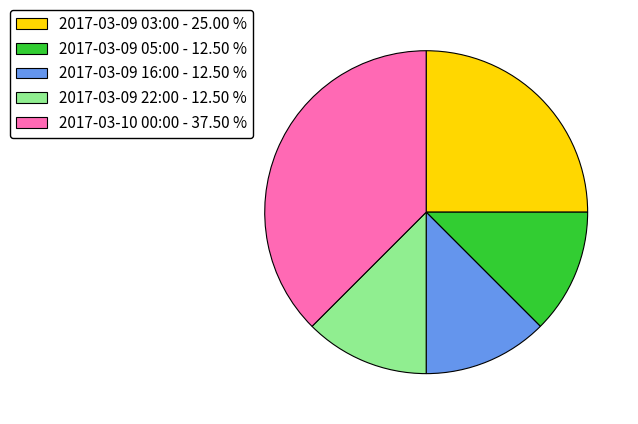

Is it true that 2017-03-09 22:00 is 12% of the pie?

True